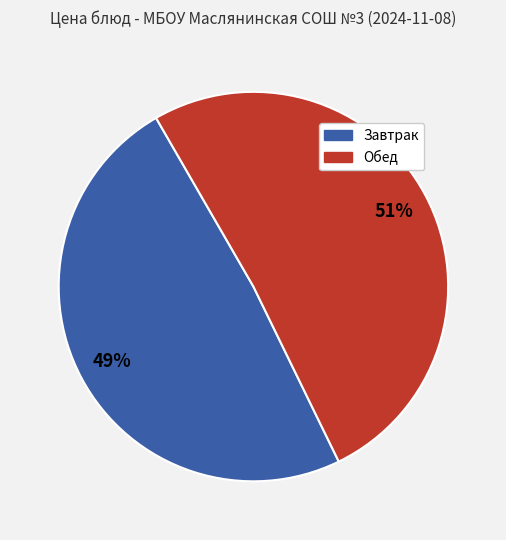

Does any single category account for the majority?

Yes